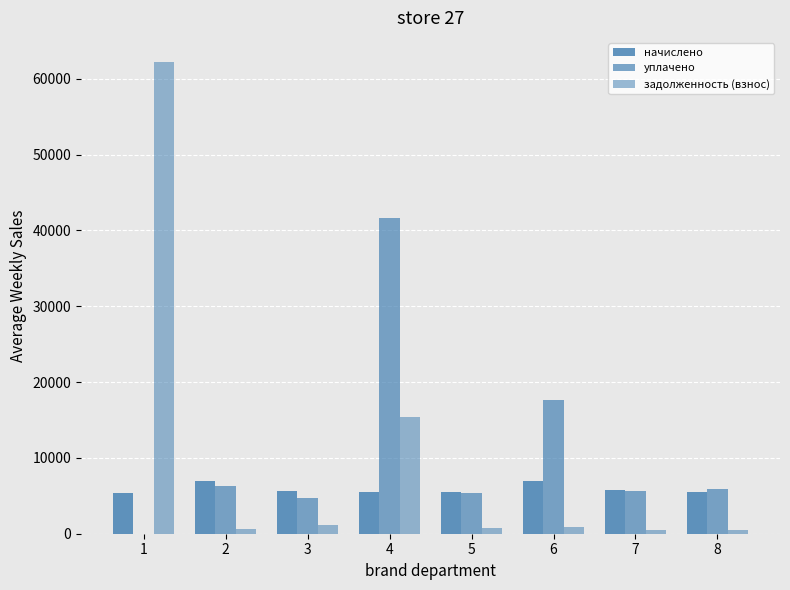

The value of уплачено at 4 is 41659.5. True or false?

True